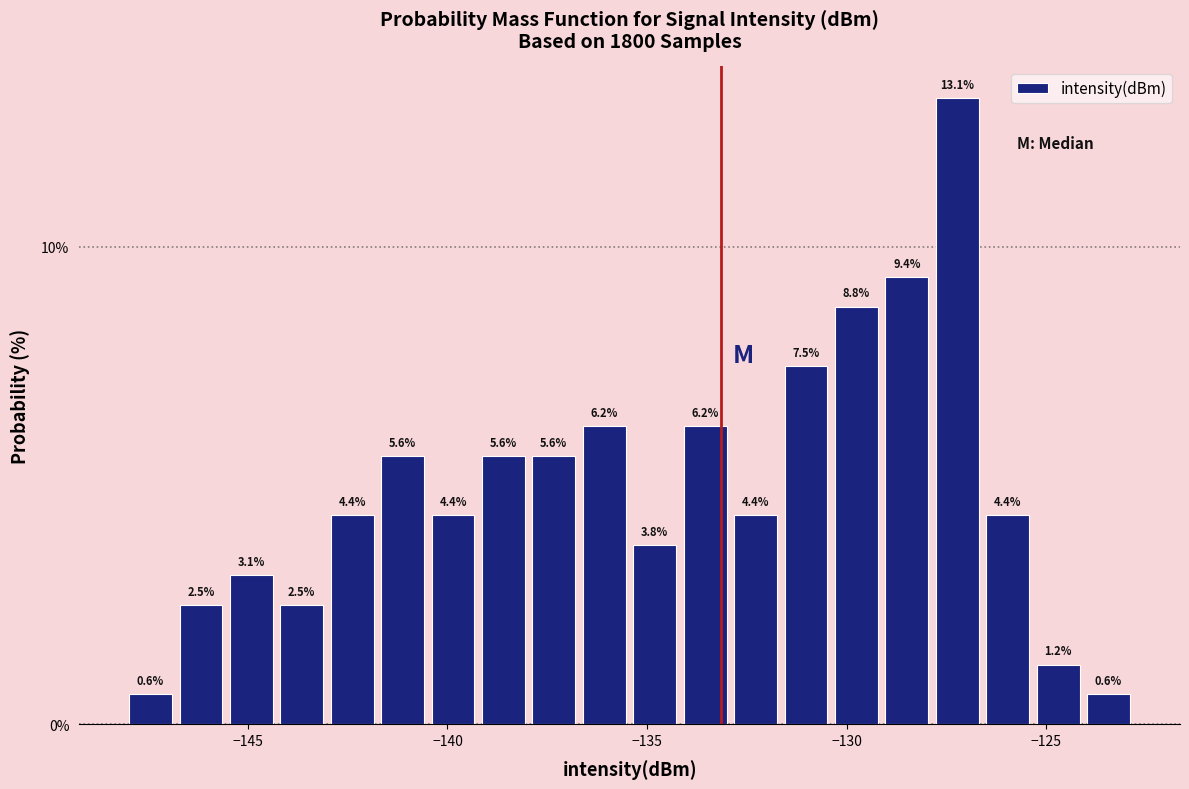

Around what value on the x-axis is the tallest bar? Give the approximate position of its centre, as read against the axis.

-127.0